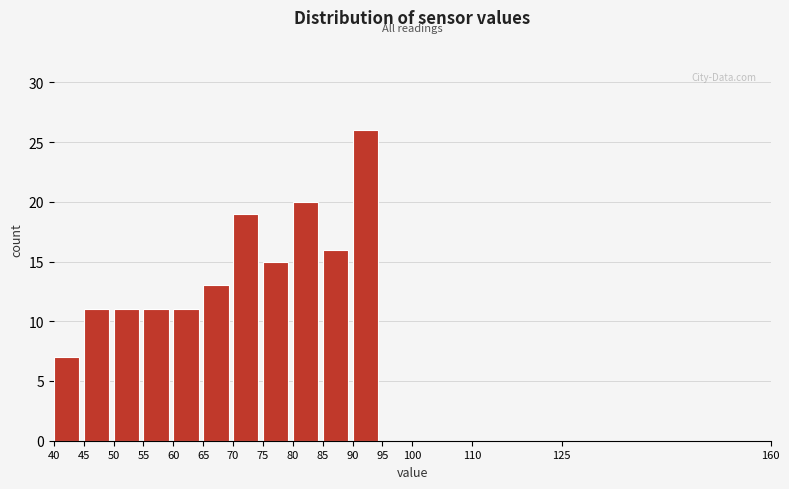

Which range on the x-axis has the tallest bar?

90 to 95